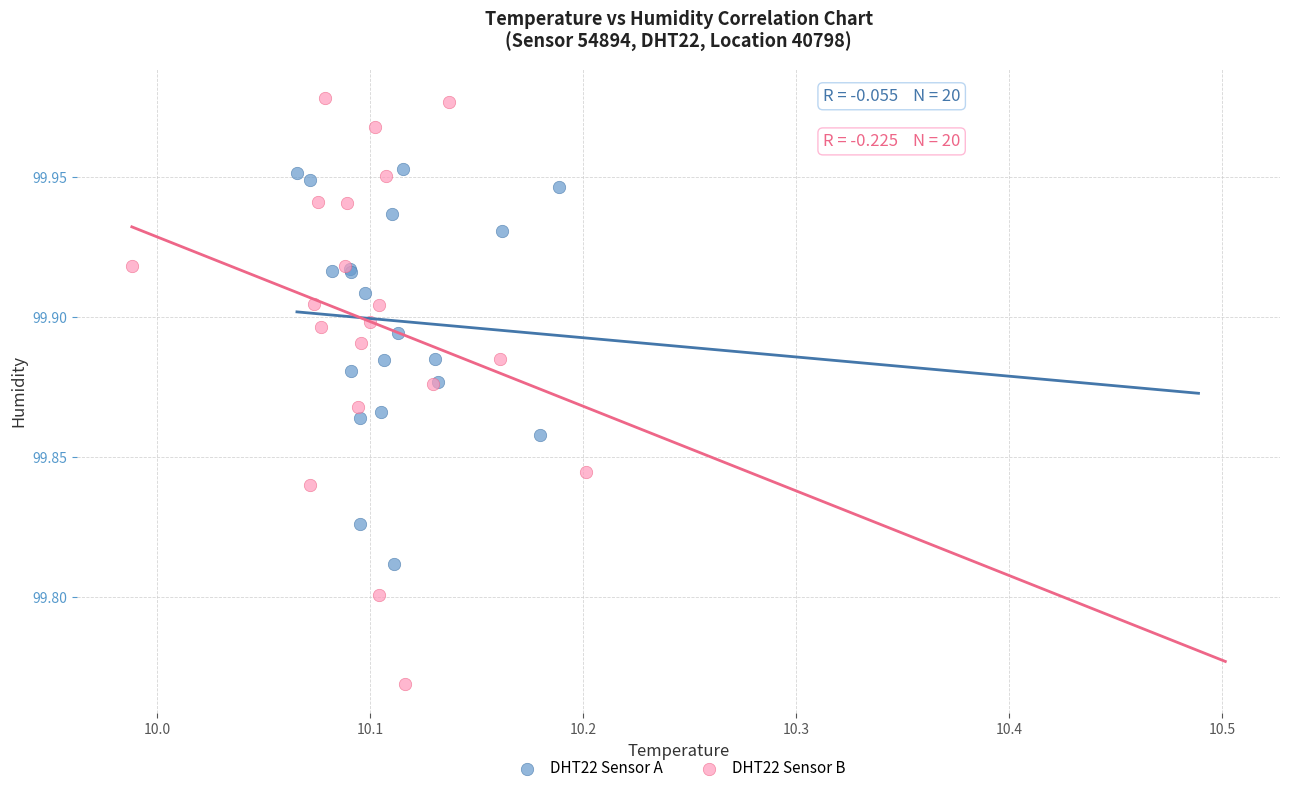

Which series has the largest Y range (max minus min)?

DHT22 Sensor B